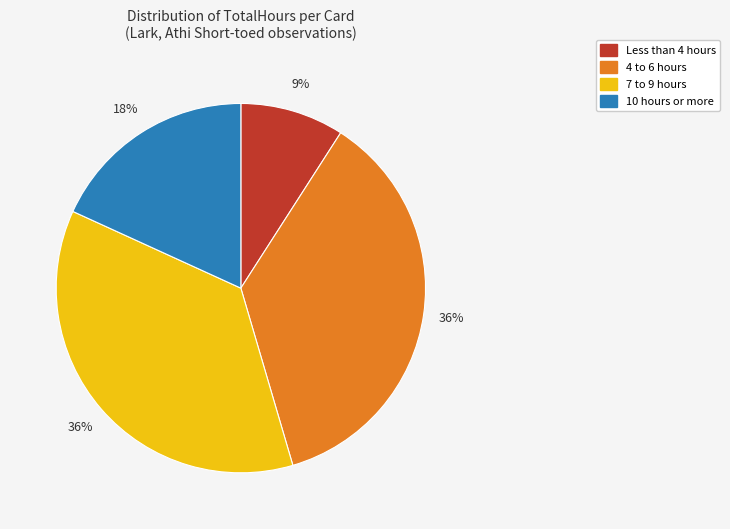

Count the number of slices in the pie.

4